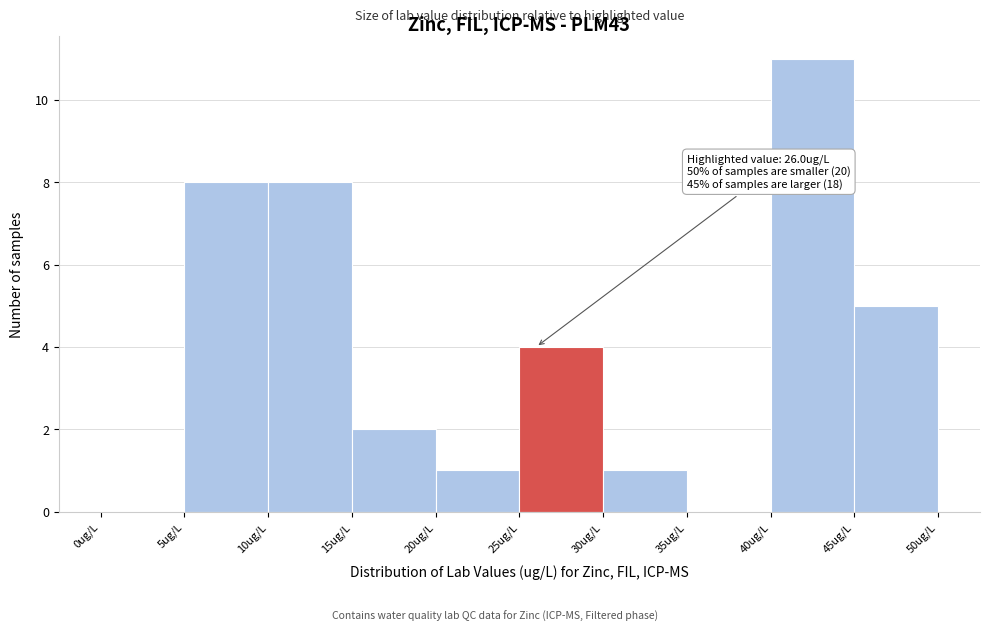

Over which range of the x-axis is the bar tallest?

40 to 45